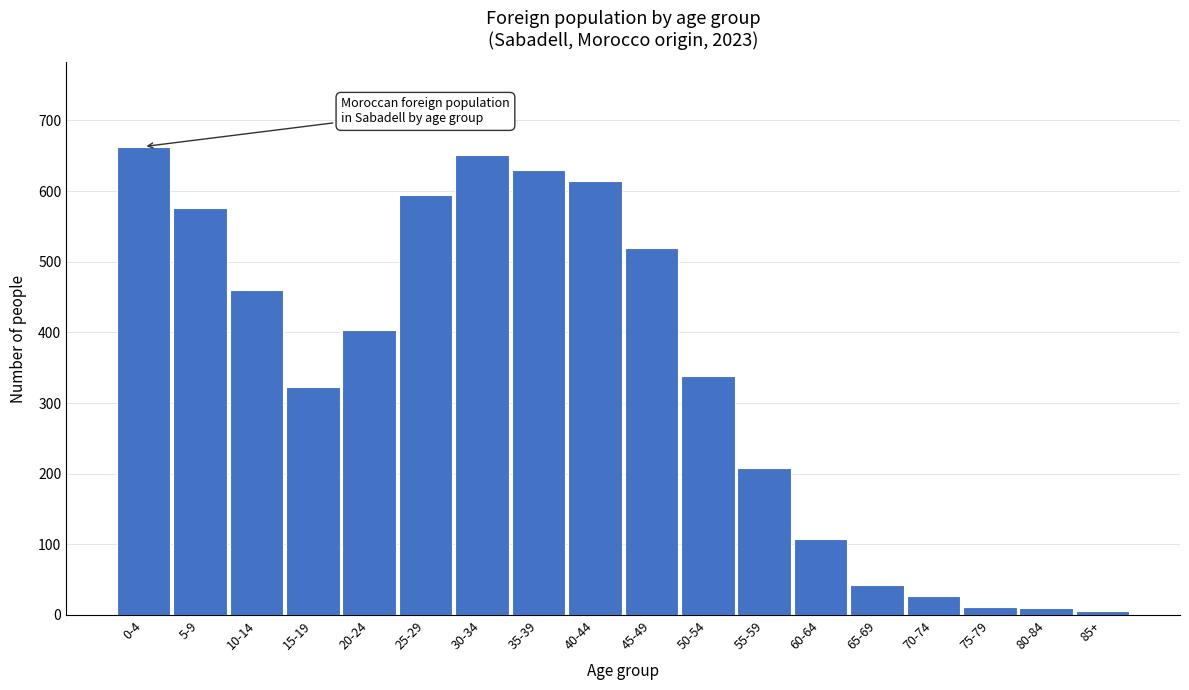

What is the average value?

344